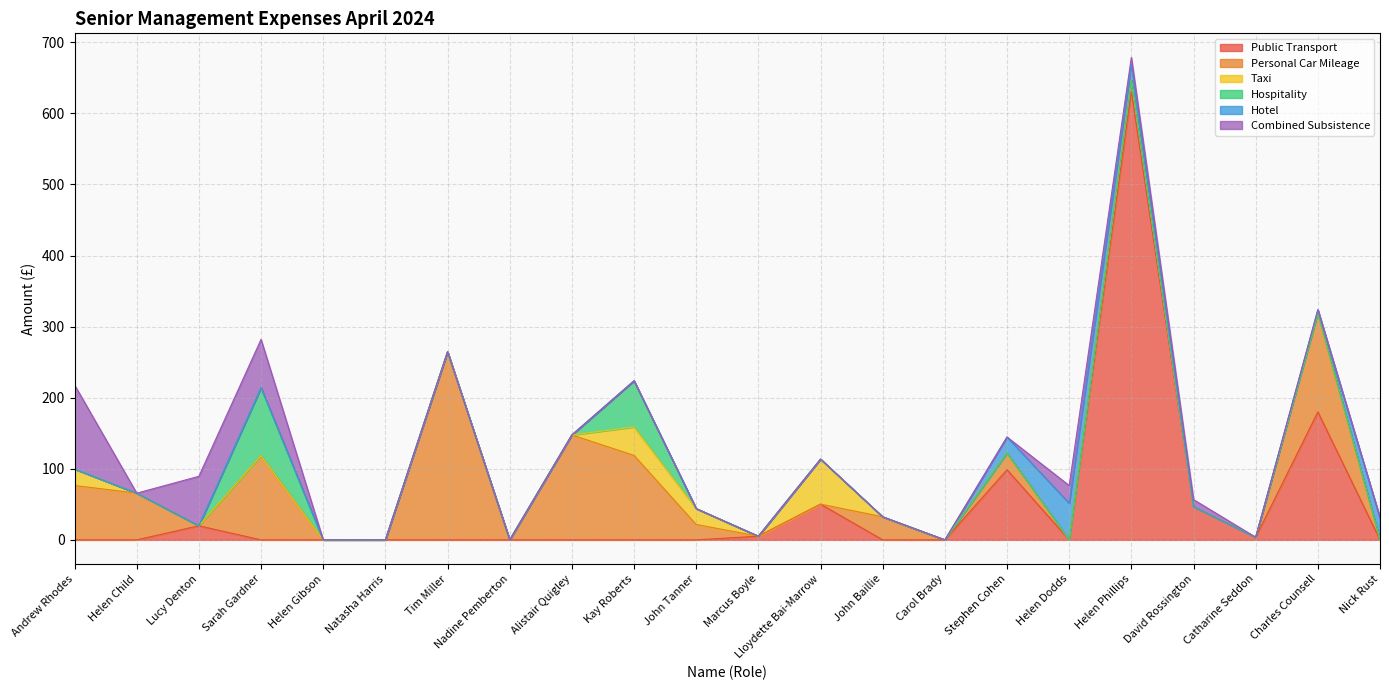

Where is the first local minimum for Personal Car Mileage?

Lucy Denton